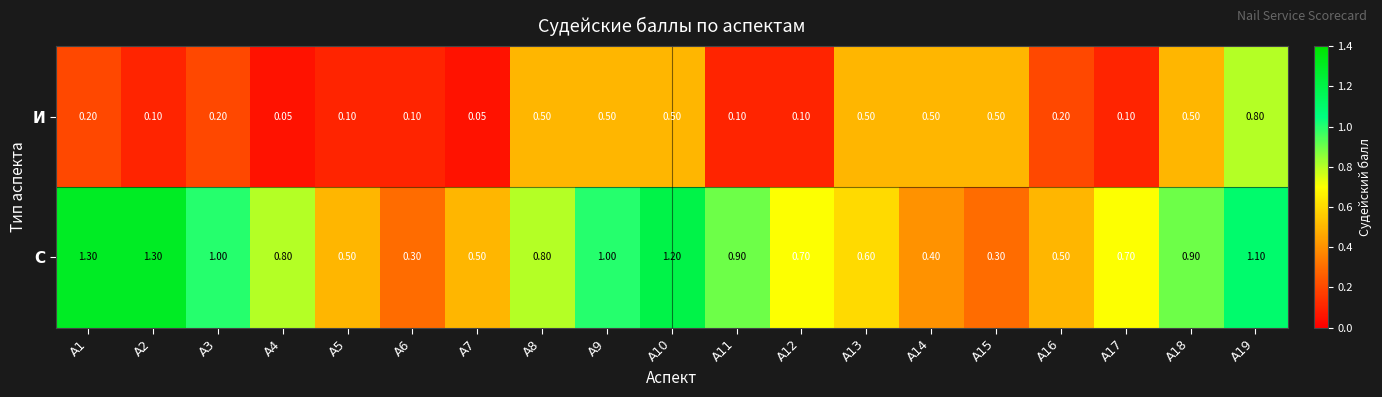

Which series has the widest spread of values?

С